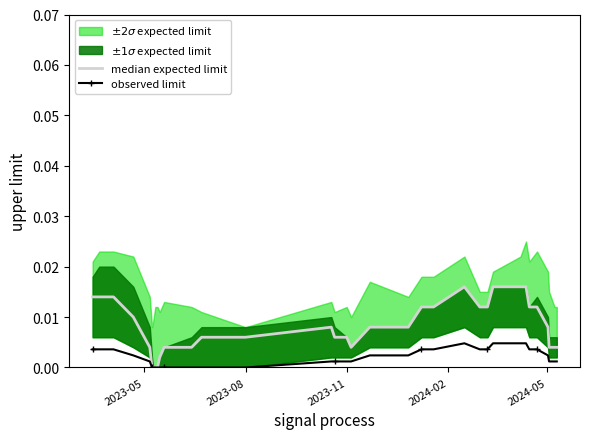

True or false: median expected limit and observed limit intersect in this chart.

False